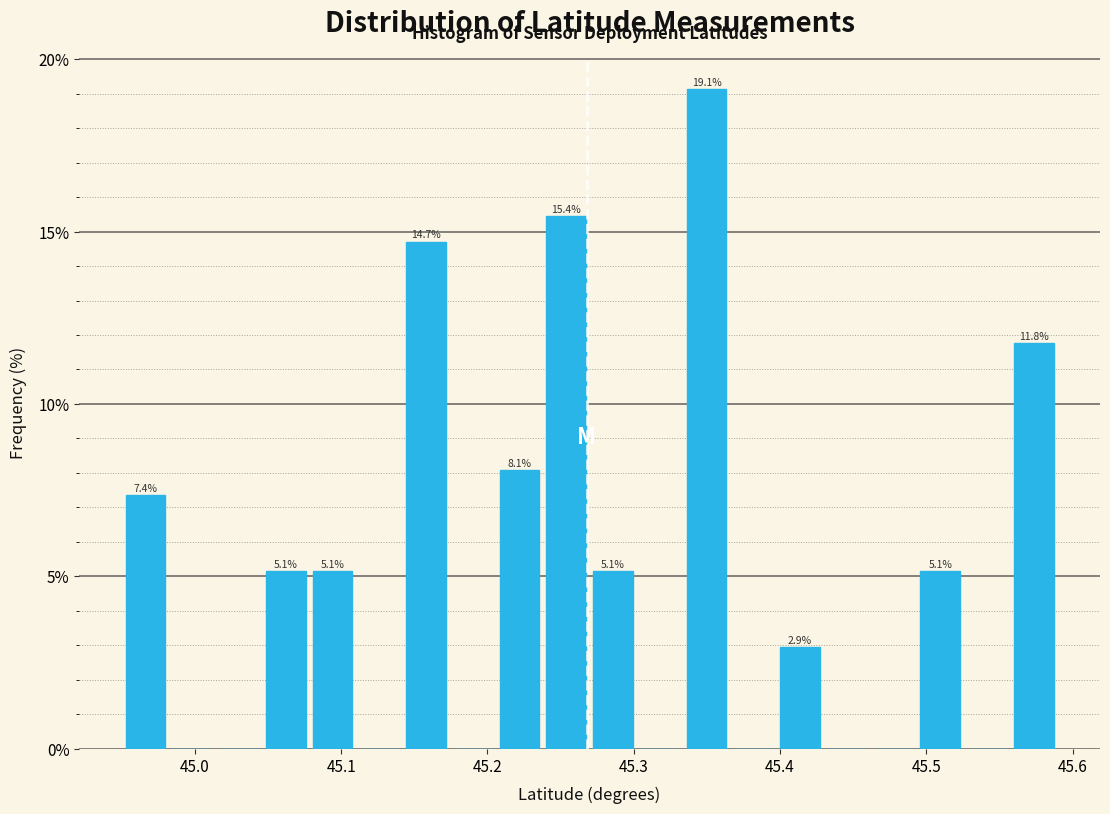

Around what value on the x-axis is the tallest bar? Give the approximate position of its centre, as read against the axis.

45.35